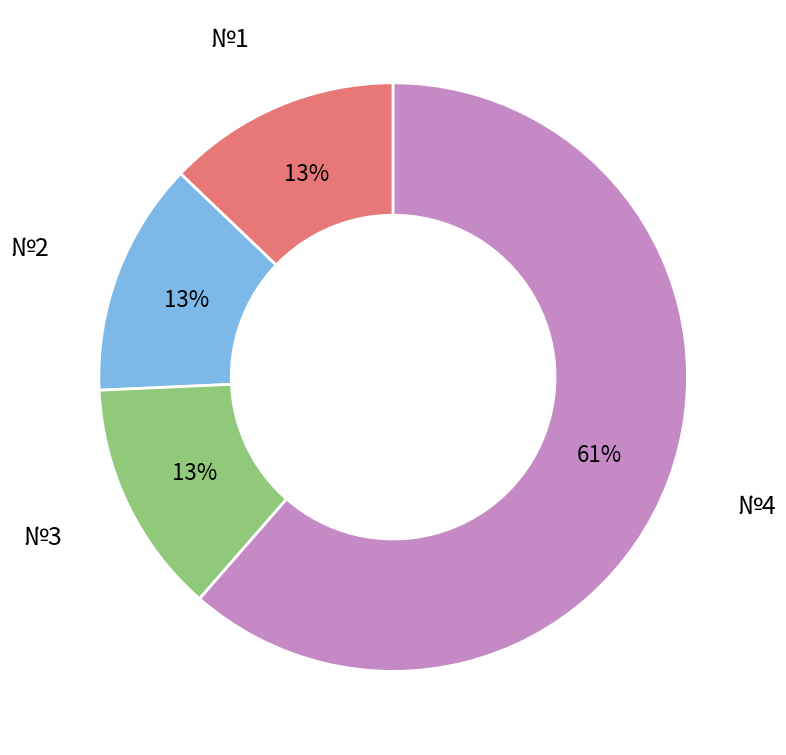

Is there a majority slice in this chart?

Yes